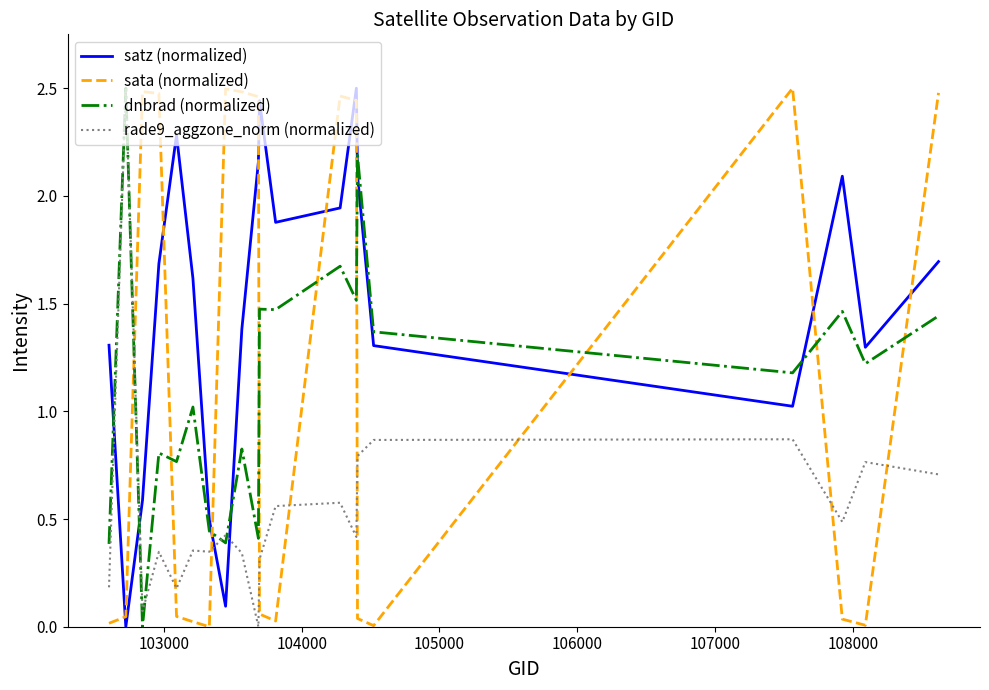

Which series has the largest total across all categories?

satz (normalized)